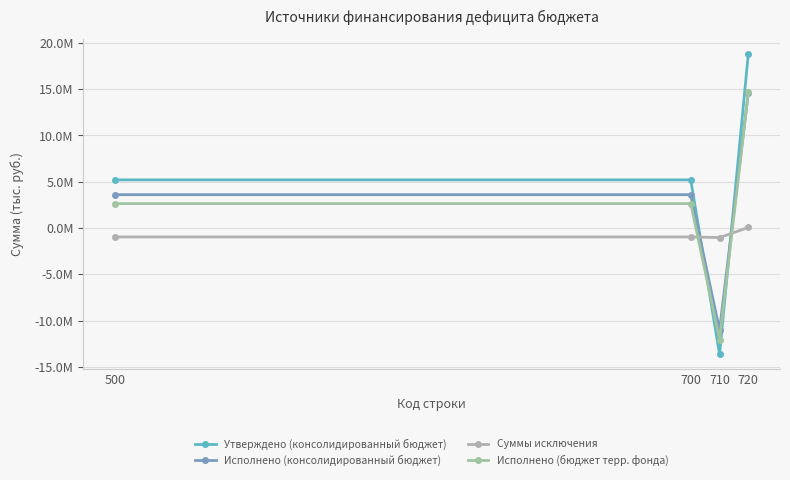

Does the chart have visible grid lines?

Yes